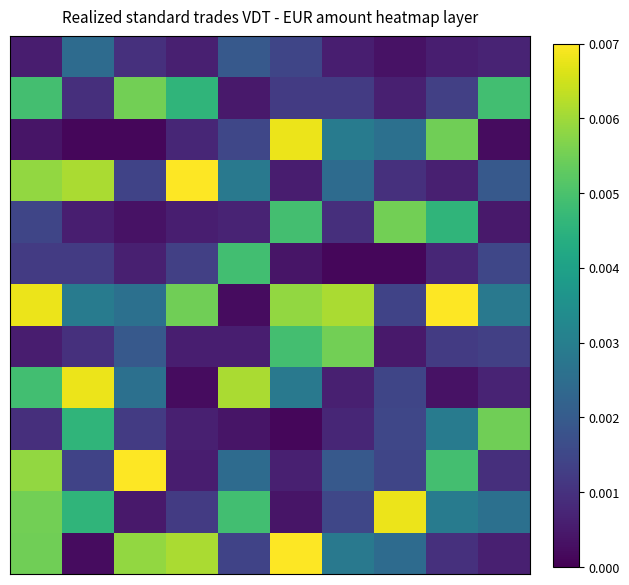

Which category has the lowest value across all series?

1